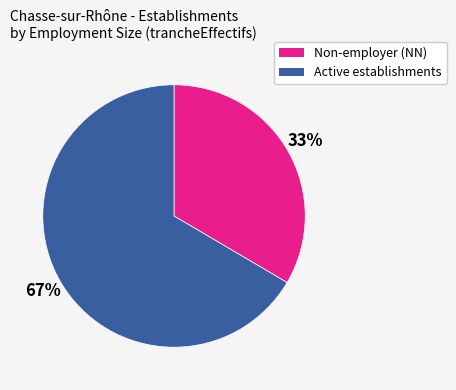

Is there any slice that represents more than half of the pie?

Yes